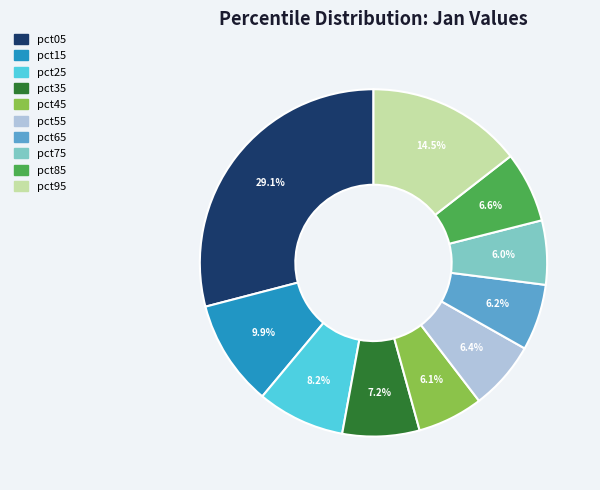

How many slices are in this pie chart?

10